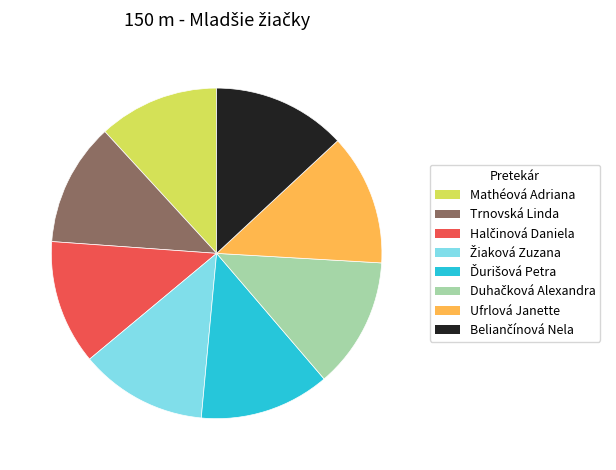

Is there any slice that represents more than half of the pie?

No